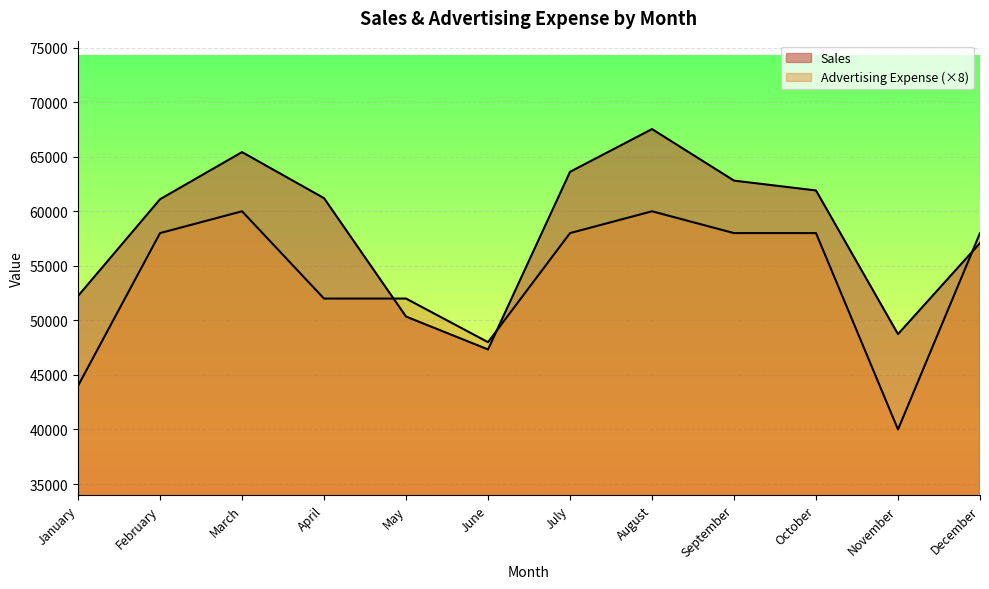

What is the average value of the Sales series?

58279